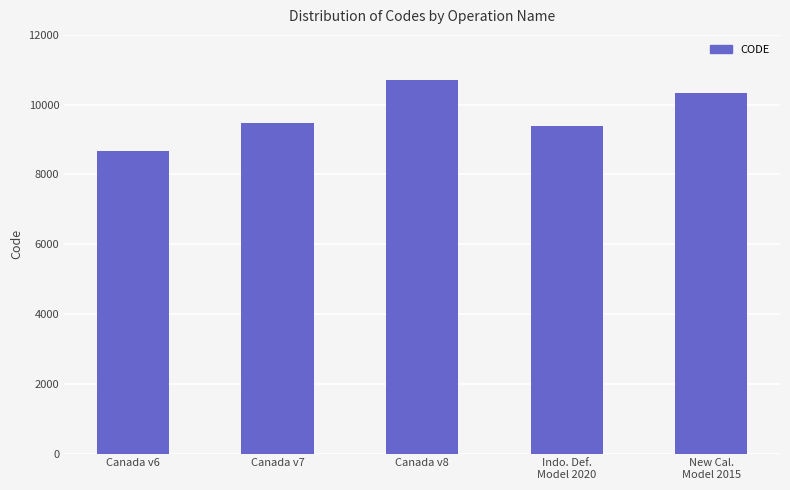

What is the sum of the values at Canada v7 and New Cal.
Model 2015?

19806